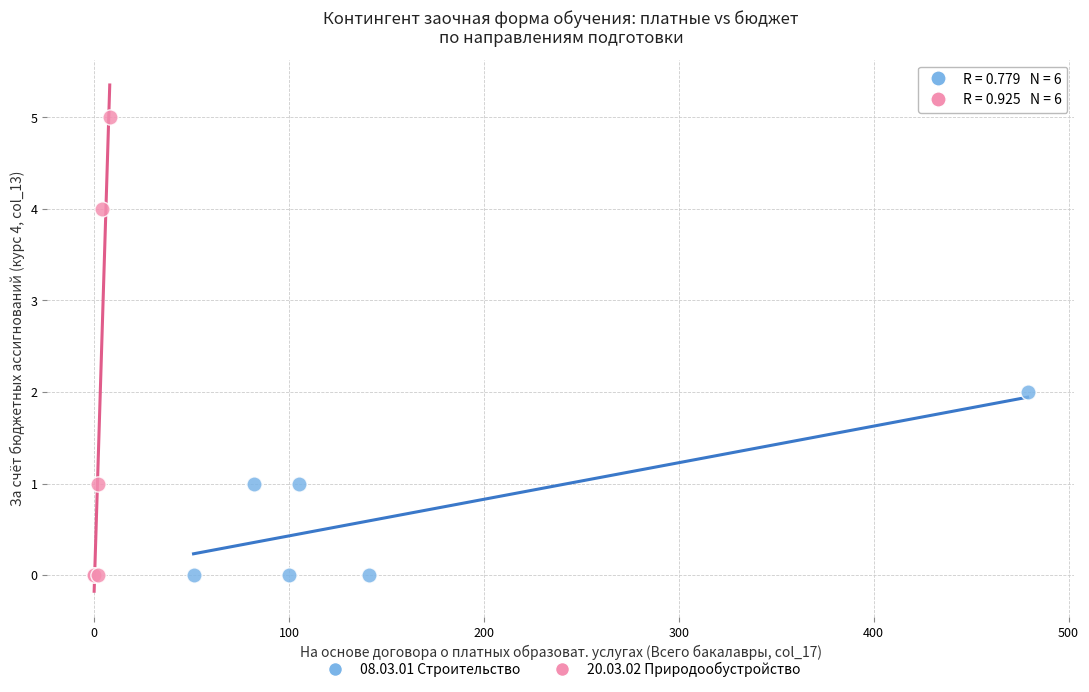

Which series has the largest Y range (max minus min)?

20.03.02 Природообустройство